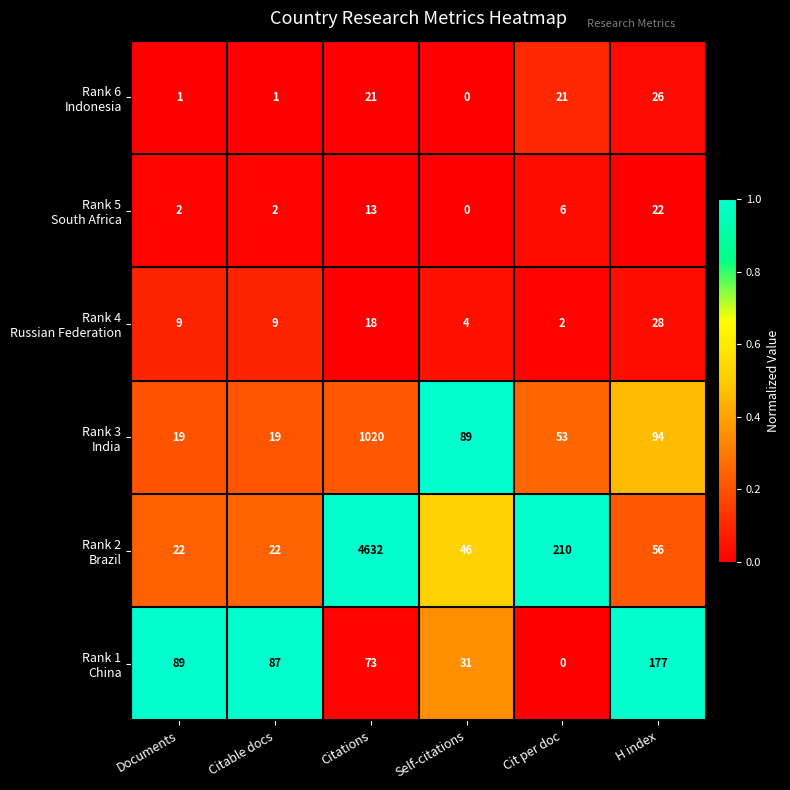

Which label corresponds to the largest value in the chart?

Citations